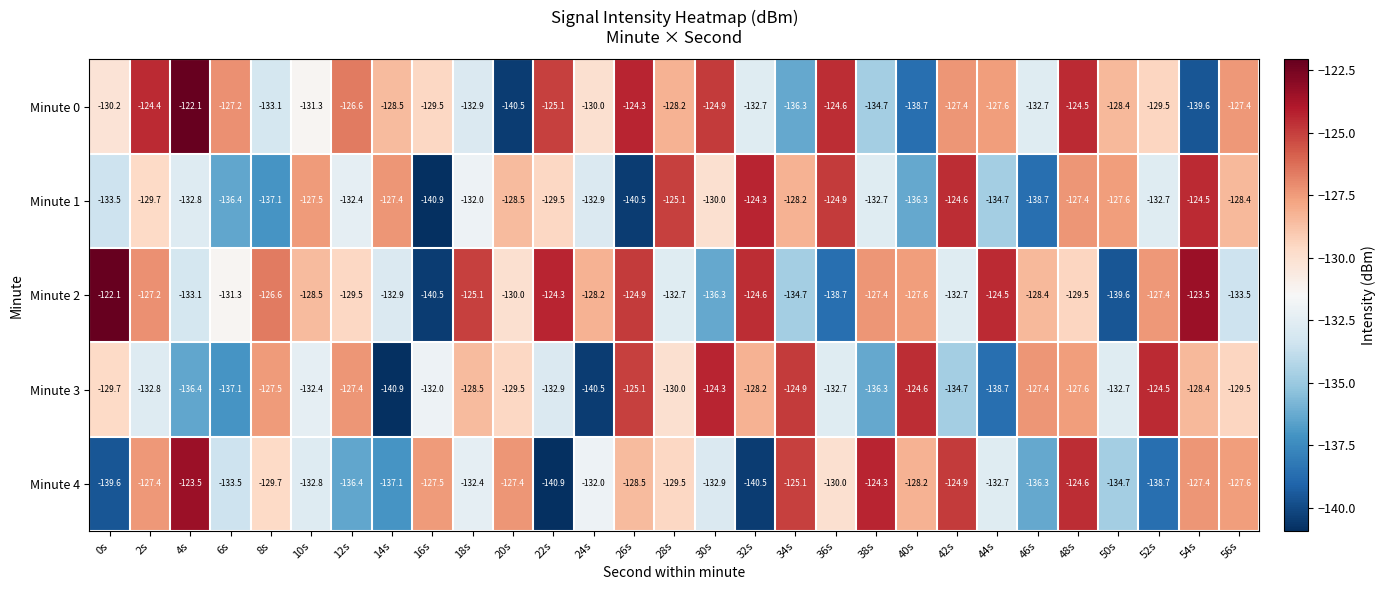

Rank the series at 38s from highest to lowest value.

Minute 4, Minute 2, Minute 1, Minute 0, Minute 3